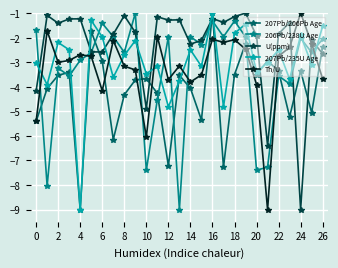

What is the value of the Th/U point at the 27th from the left?

-3.7